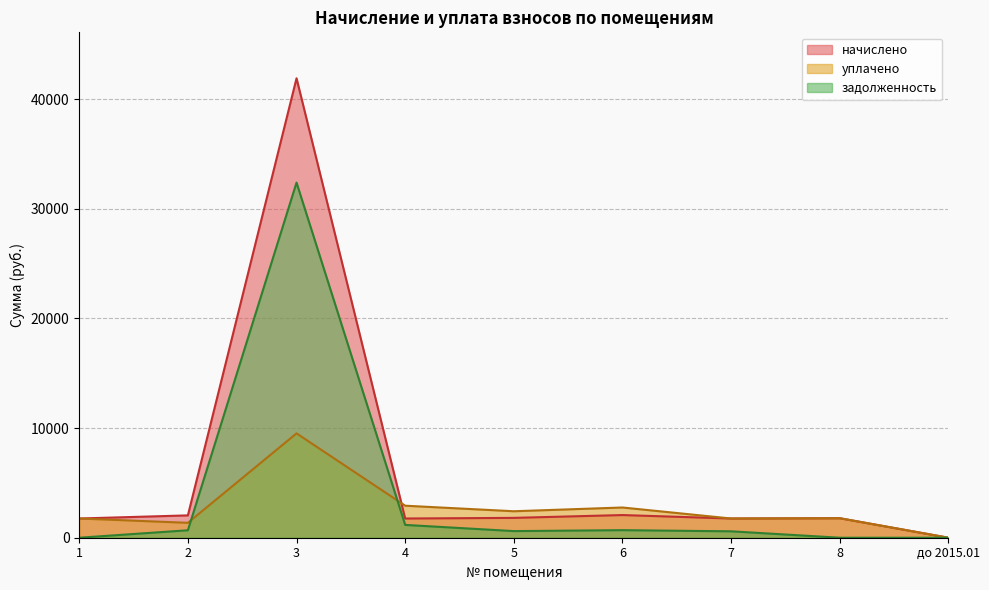

True or false: начислено and задолженность cross at least once.

False